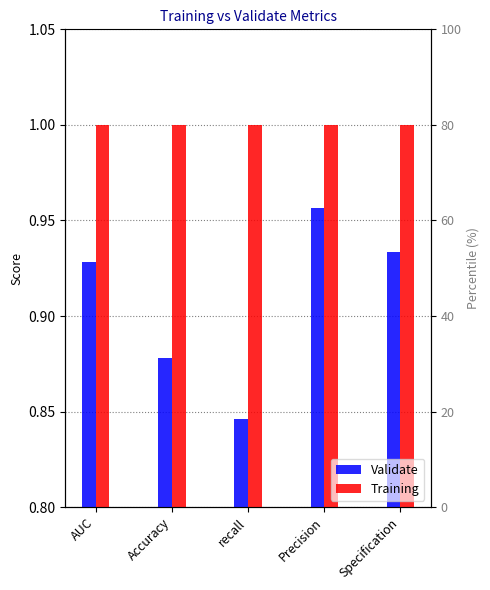

How many categories are shown in the chart?

5